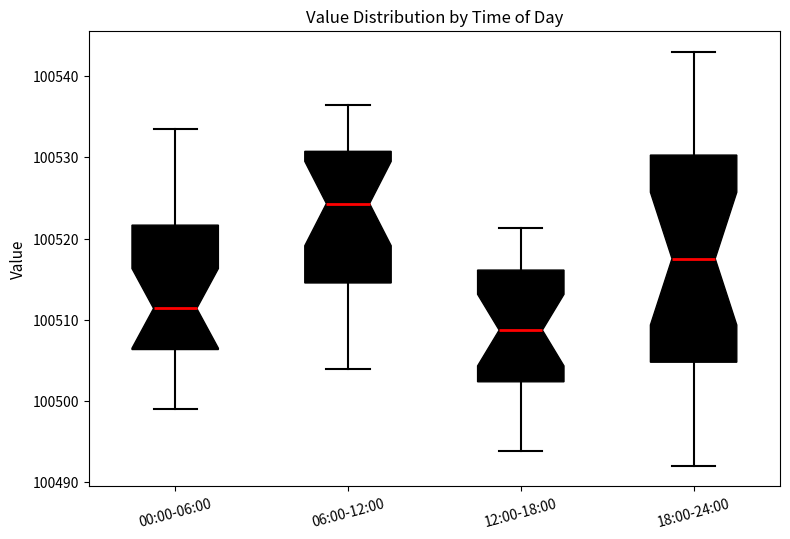

Which box's median line is the lowest?

12:00-18:00